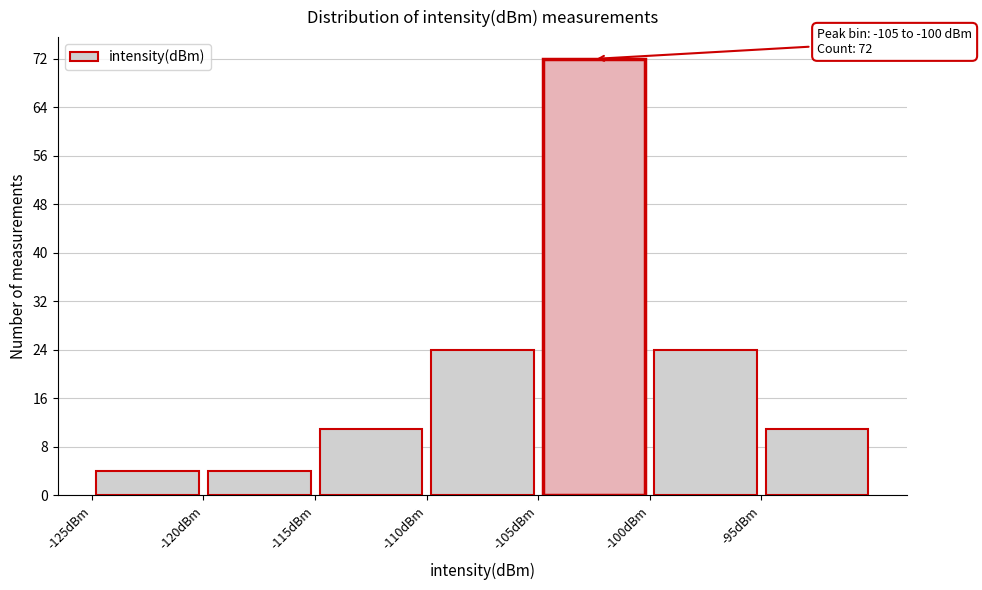

Over which range of the x-axis is the bar tallest?

-105 to -100